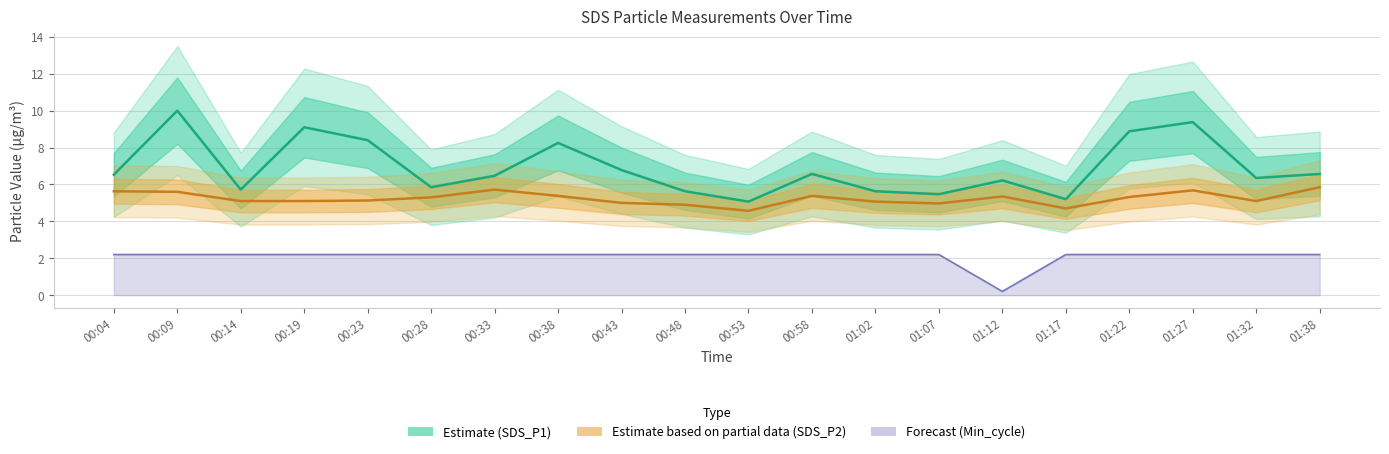

How many categories are shown in the chart?

20